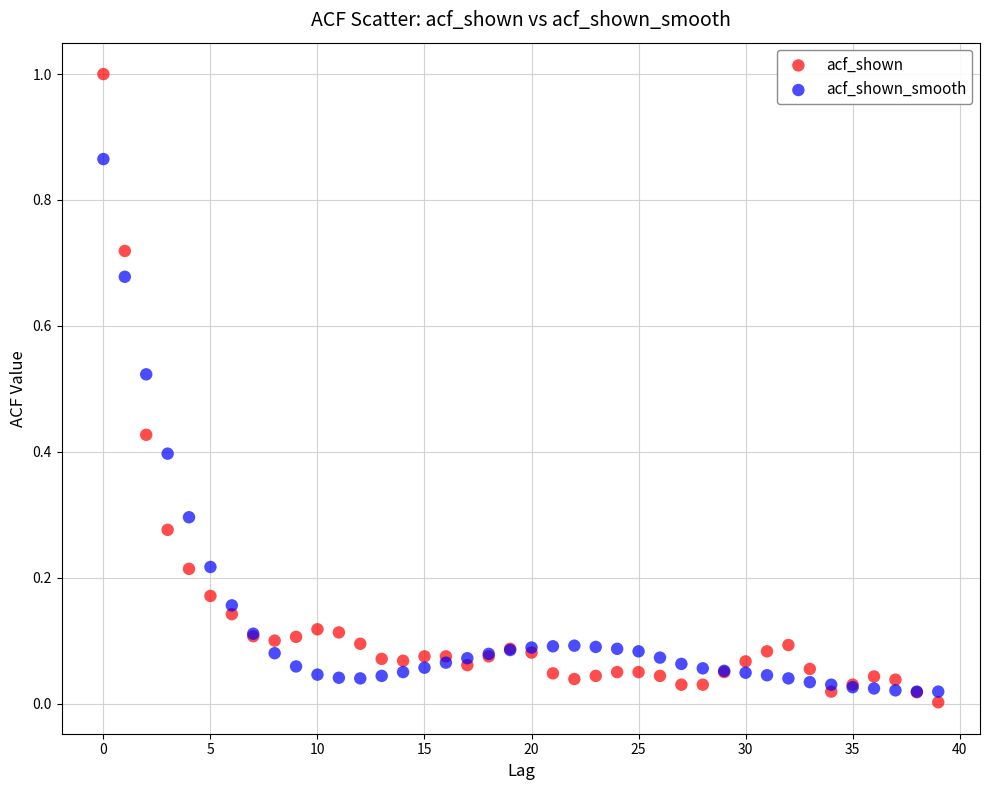

What are all the series names shown in the legend?

acf_shown, acf_shown_smooth